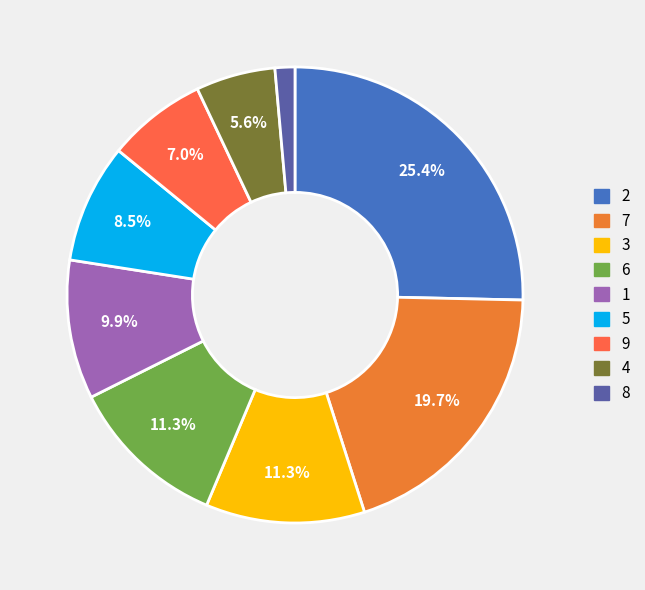

To the nearest percent, what is the difference between the largest and smallest slice percentages?

24%